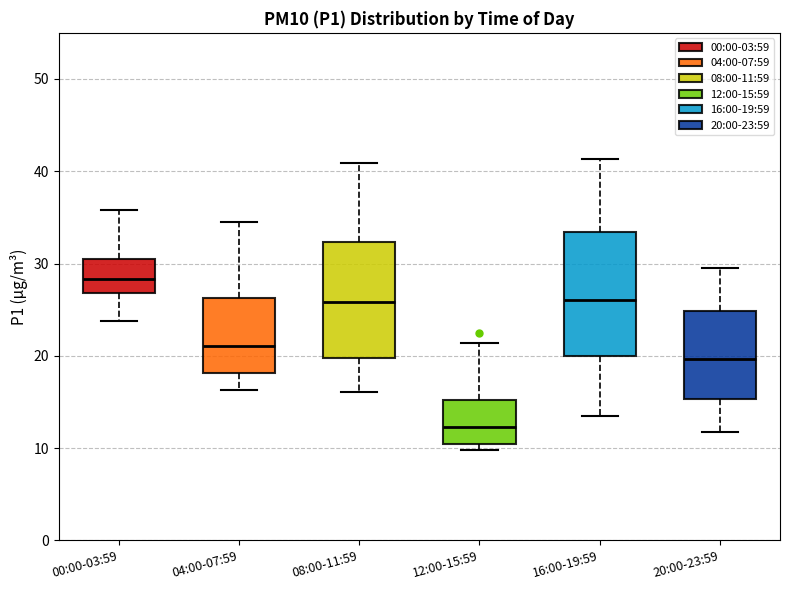

Which box's median line is the highest?

00:00-03:59